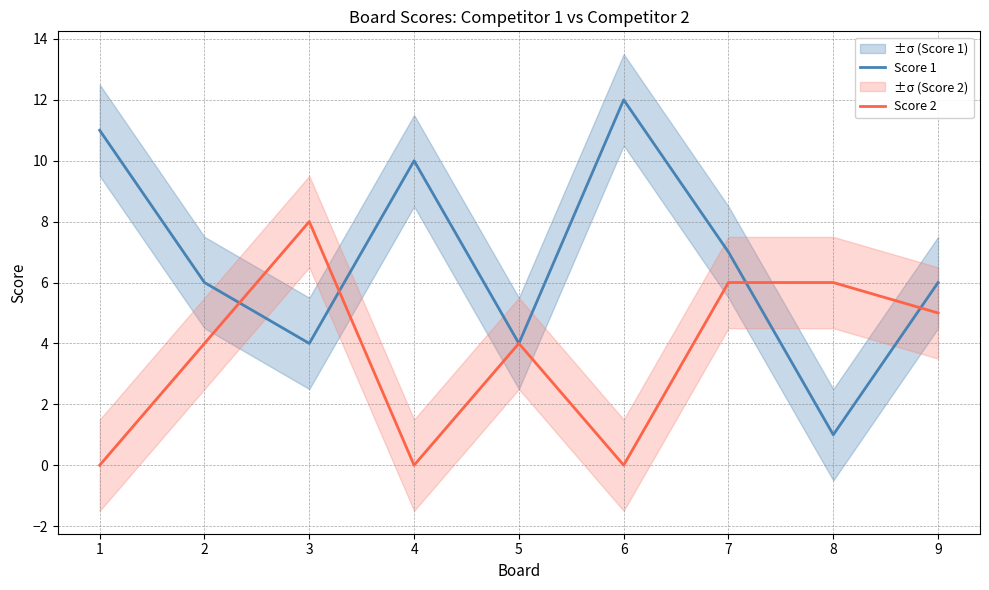

The value of Score 1 at 1 is 5. True or false?

False